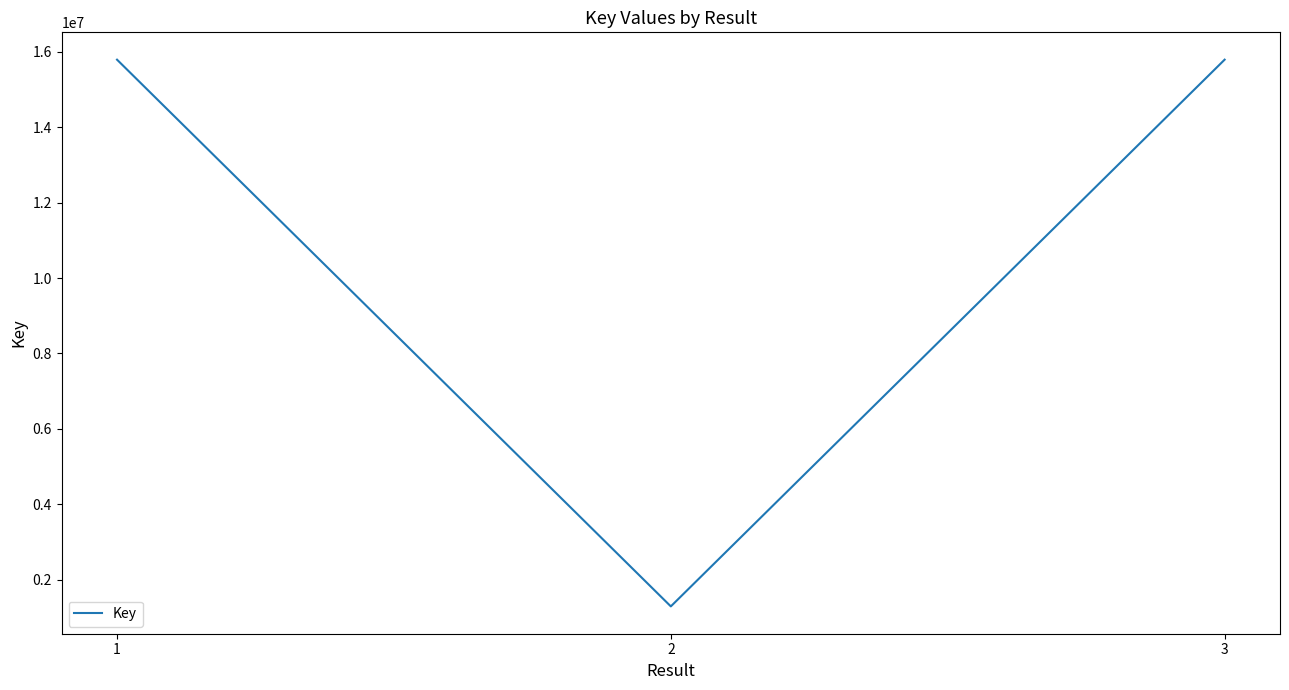

What is the sum of all values?

32873782